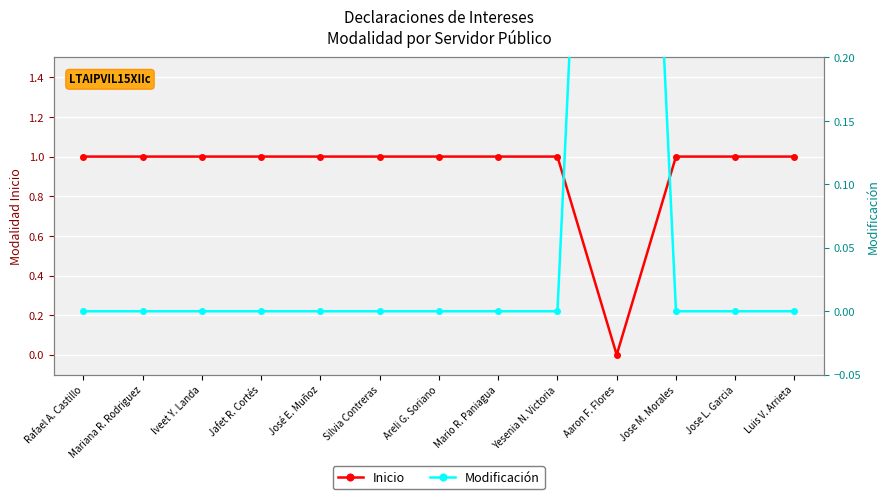

True or false: Inicio has more than 1 interior local peaks.

False